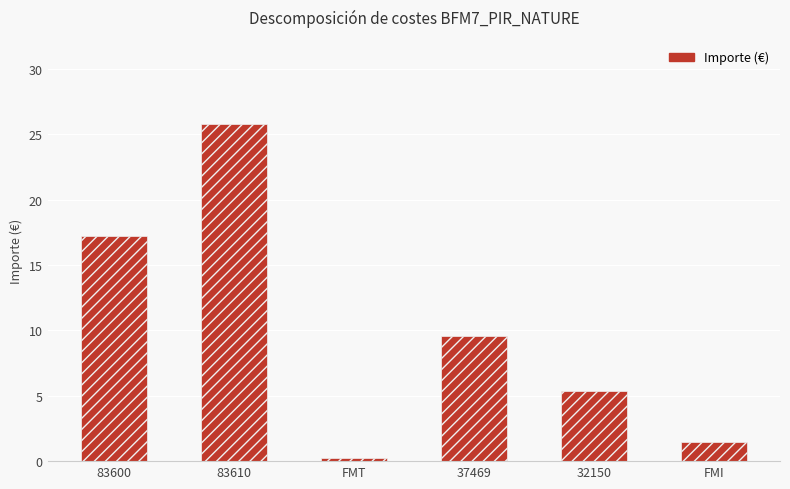

List the labels in order of value, largest first.

83610, 83600, 37469, 32150, FMI, FMT